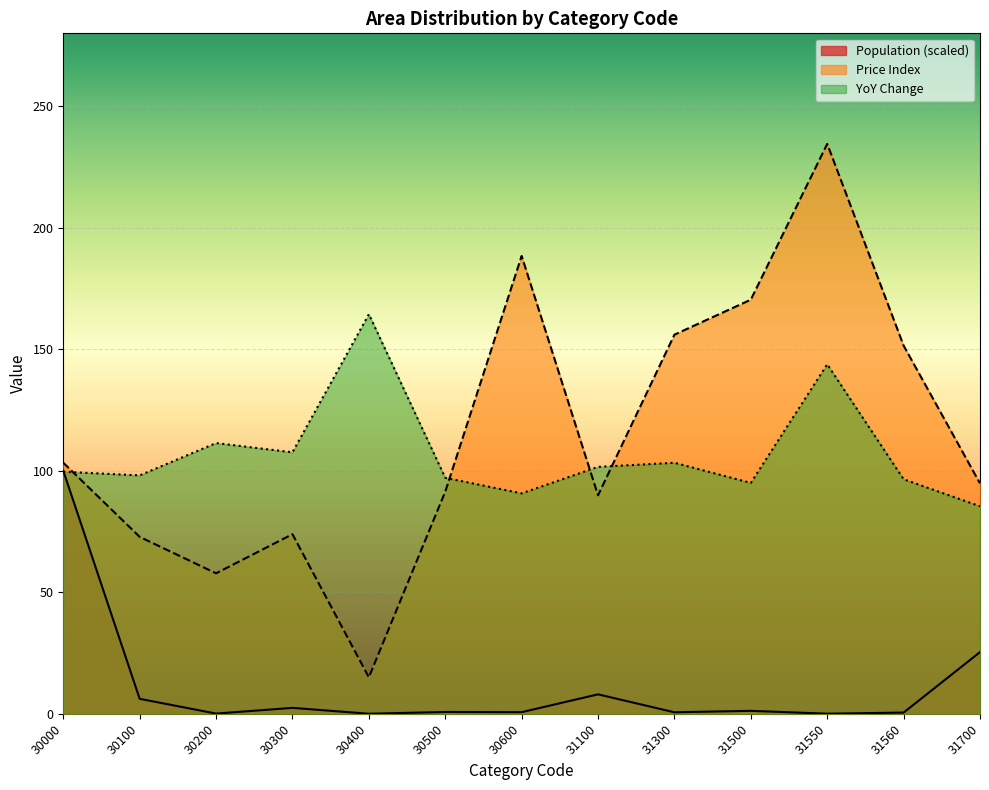

True or false: Population and Price Index intersect in this chart.

False